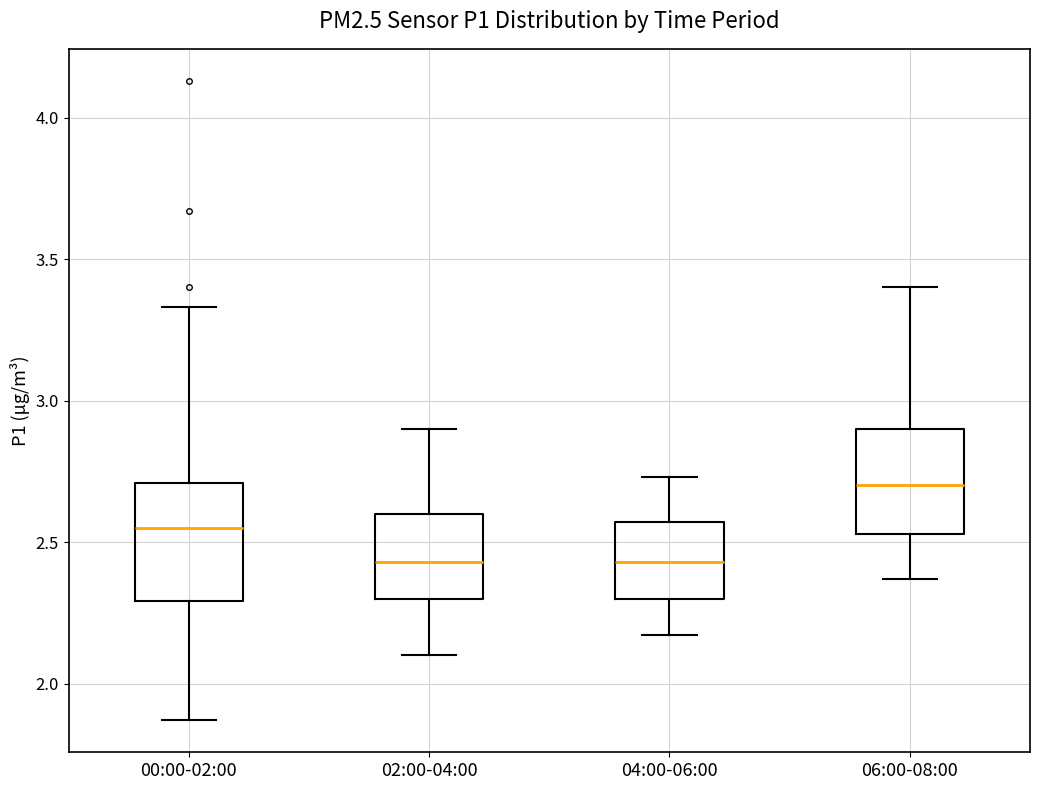

Reading left to right, transcribe this box plot: for each box, give where its median line is, the range the box spans, and where its two whiskers end, as read against the y-axis. The values are not printed on the chart, so give them approximately, as read against the axis.

00:00-02:00: median 2.55, box 2.30 to 2.70, whiskers 1.85 to 3.35
02:00-04:00: median 2.45, box 2.30 to 2.60, whiskers 2.10 to 2.90
04:00-06:00: median 2.45, box 2.30 to 2.55, whiskers 2.15 to 2.75
06:00-08:00: median 2.70, box 2.55 to 2.90, whiskers 2.35 to 3.40